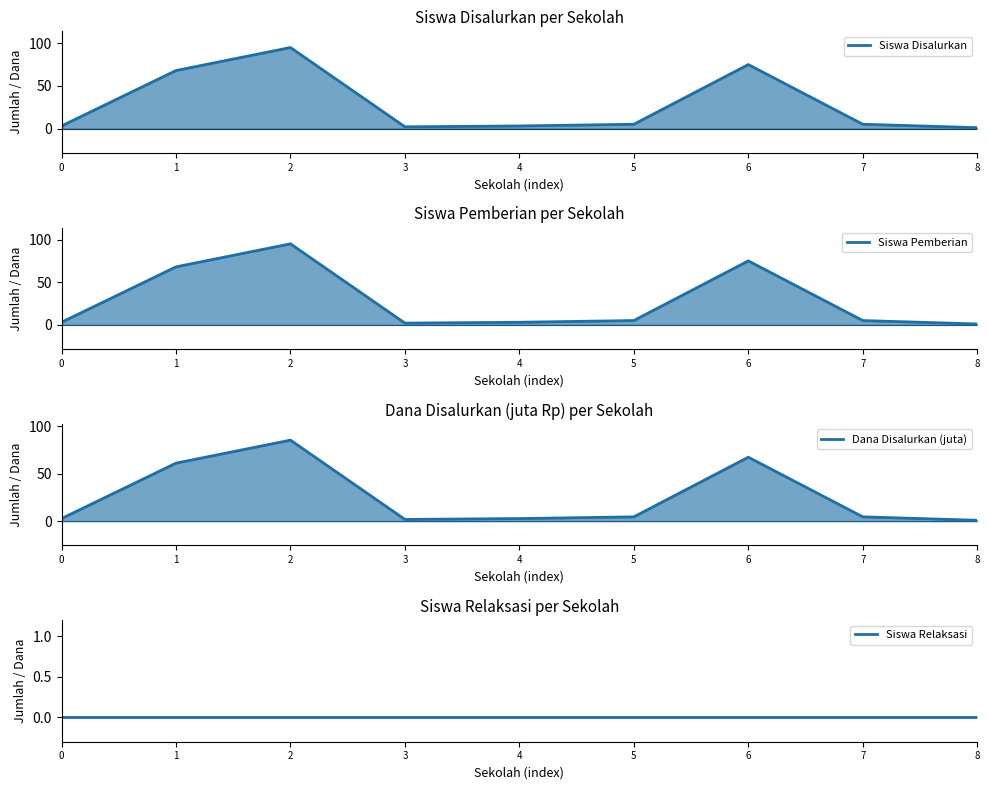

What are all the series names shown in the legend?

Siswa Disalurkan, Siswa Pemberian, Dana Disalurkan (juta), Siswa Relaksasi